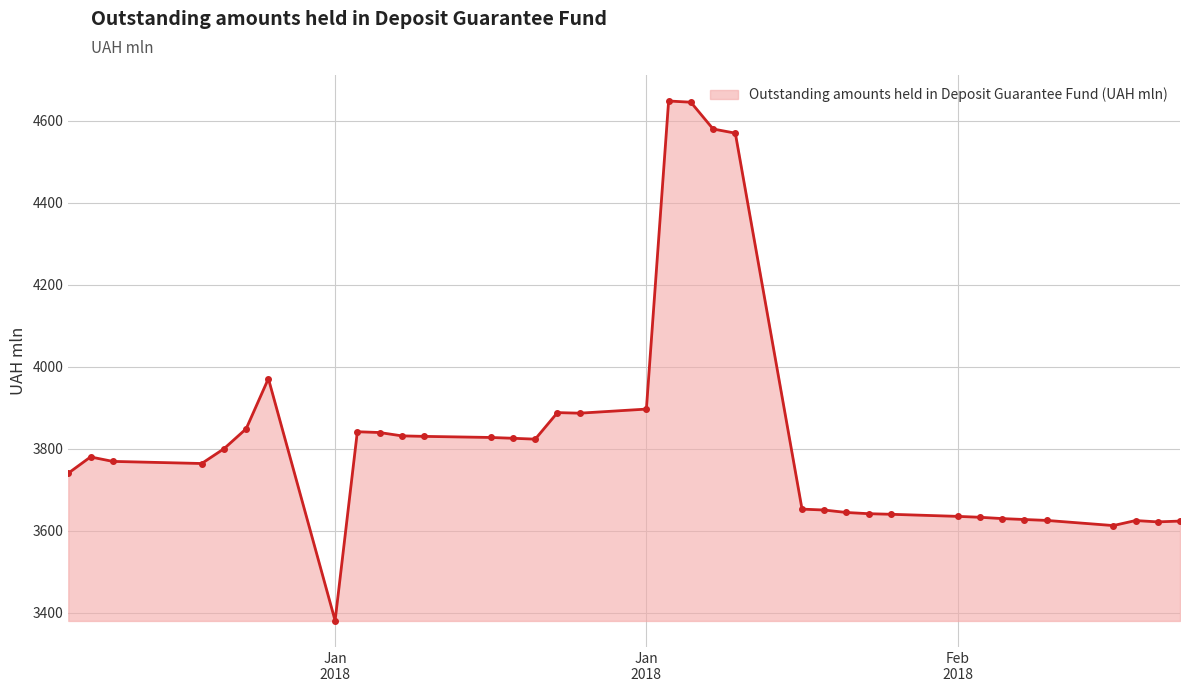

What is the value of the 14th point from the left?

3825.5